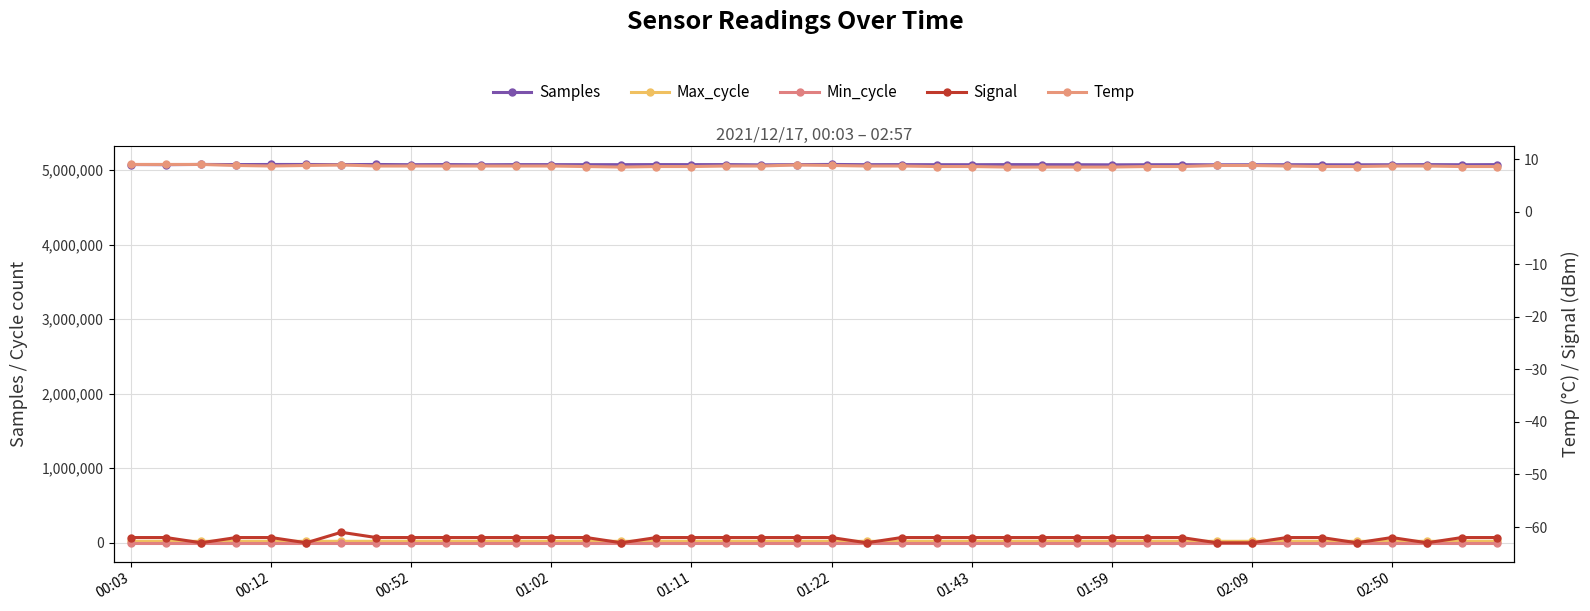

What is the highest value of the Signal series?

-61.0